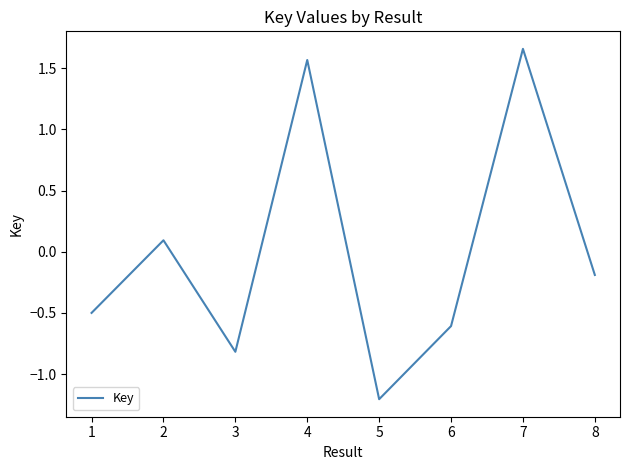

How many interior local valleys (lower than both neighbors) does the data have?

2